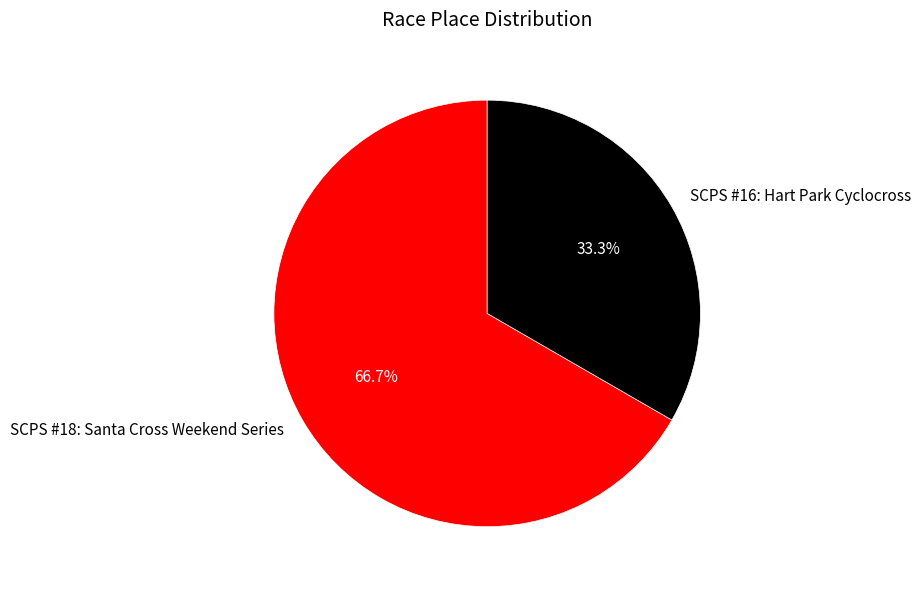

How many segments does this pie chart have?

2